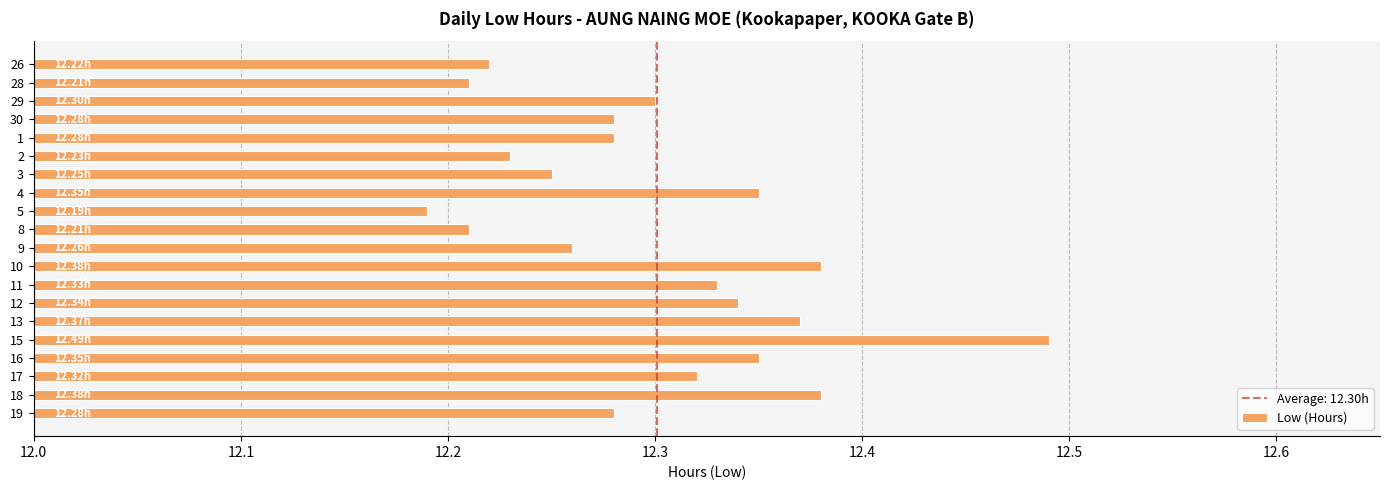

Are the bars grouped side by side (vs. stacked)?

No